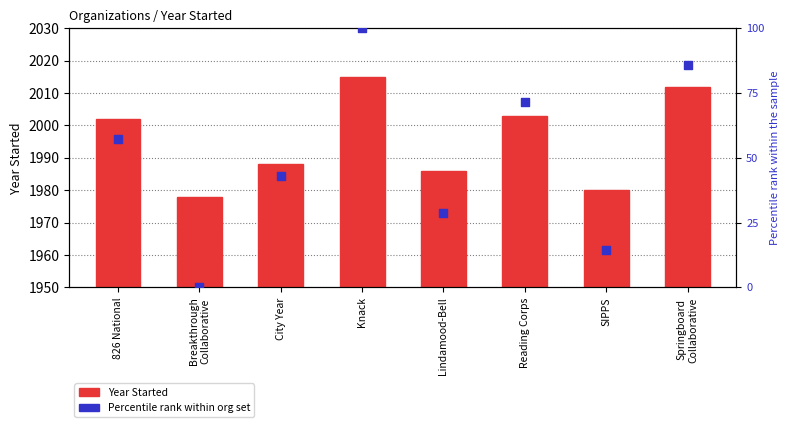

Is the value of Percentile rank within org set at Lindamood-Bell greater than the value of Year Started at Reading Corps?

No